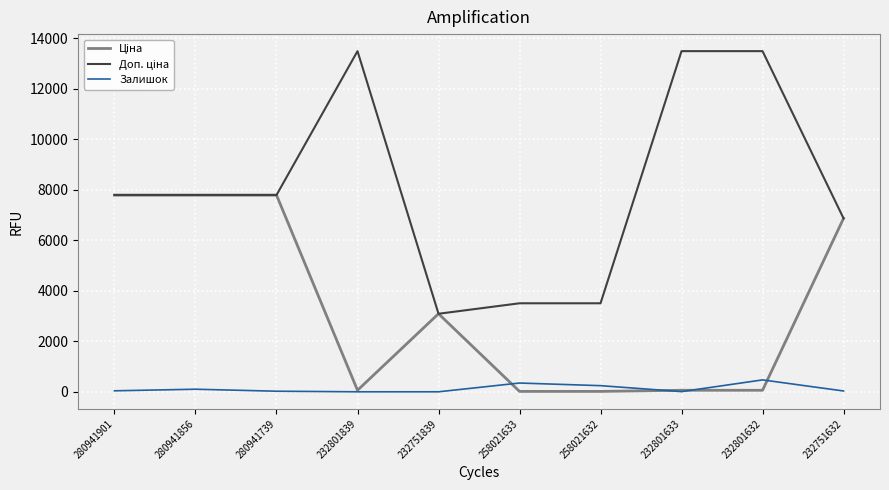

Which series changed the most between 258021633 and 232751632?

Ціна